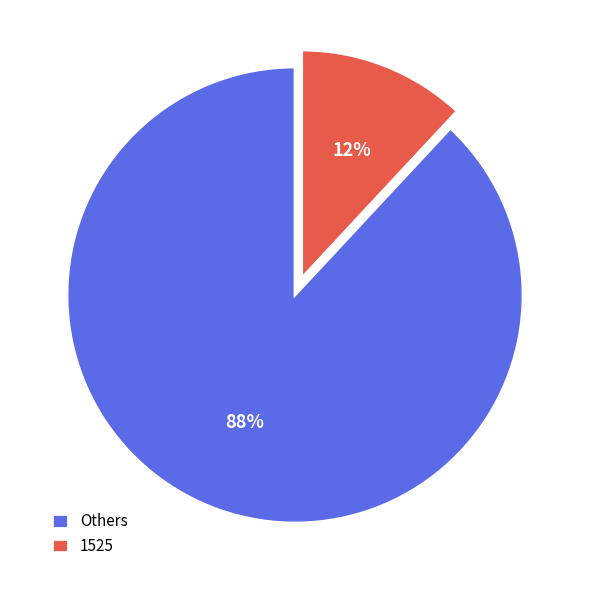

To the nearest percent, what portion does Others represent?

88%